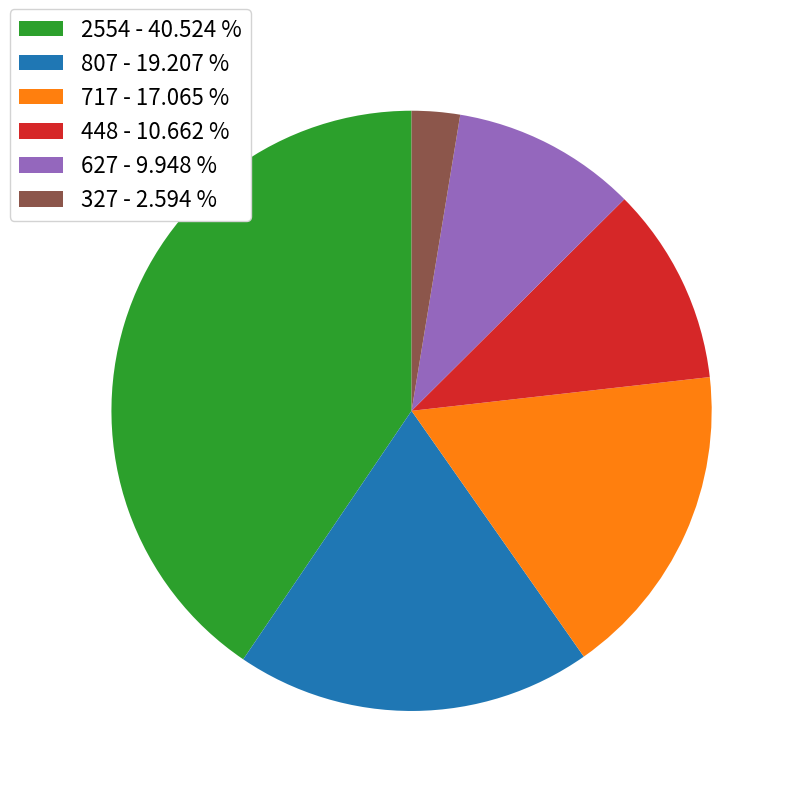

Rank the categories by value from highest to lowest.

2554 - 40.524 %, 807 - 19.207 %, 717 - 17.065 %, 448 - 10.662 %, 627 - 9.948 %, 327 - 2.594 %